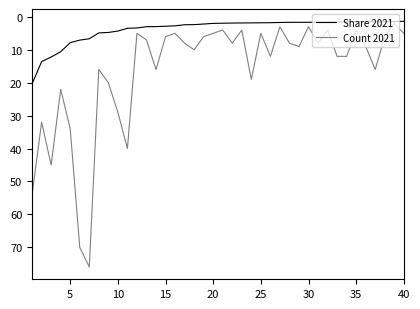

Is this an area chart (filled region under the line)?

No